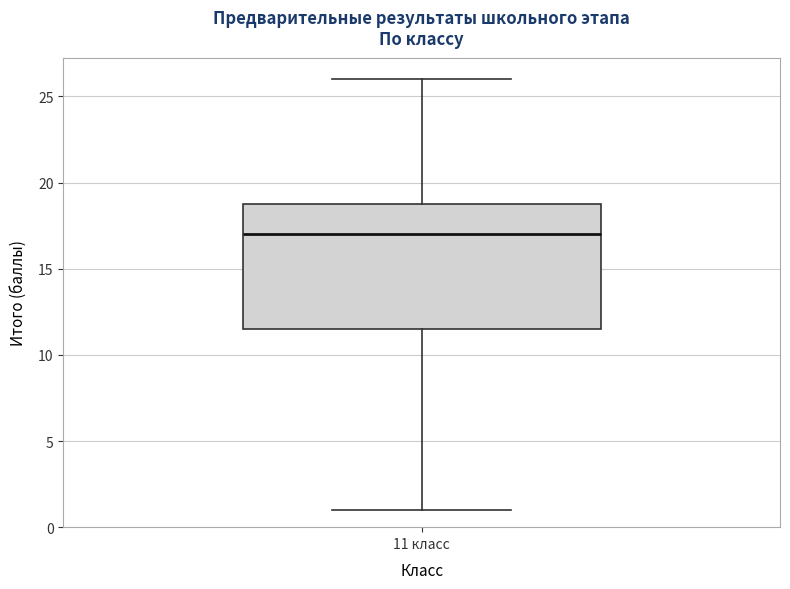

Read this box plot against the y-axis: the position of the median line, the range covered by the box, and the ends of both whiskers. The values are not printed on the chart, so give them approximately, as read against the axis.

median 17.0, box 11.5 to 19.0, whiskers 1.0 to 26.0